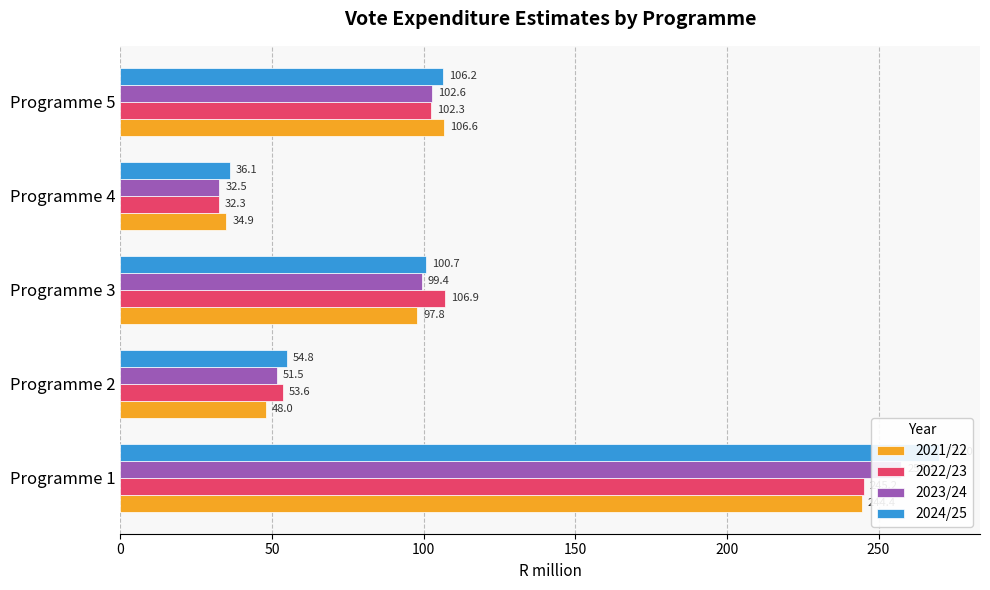

At how many categories does at least one series exceed 266?

1